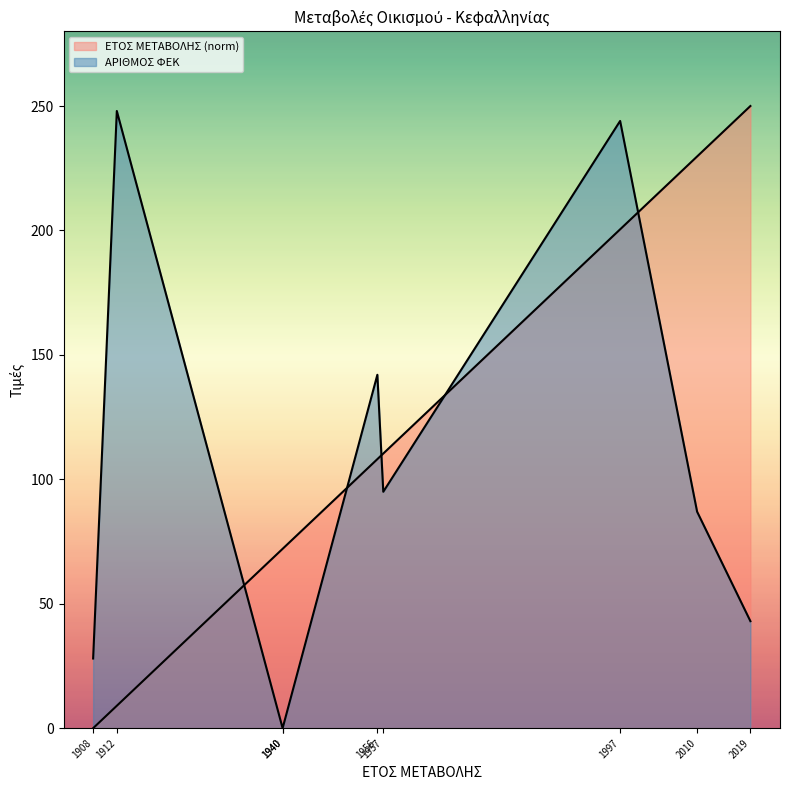

What is the value of the ΑΡΙΘΜΟΣ ΦΕΚ point at the 5th from the left?

142.0